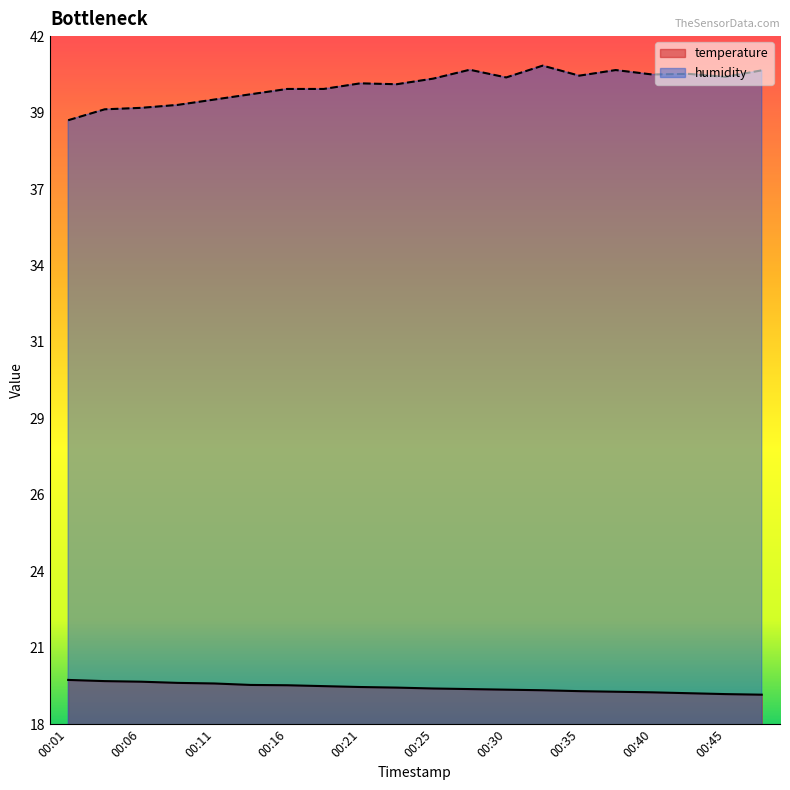

Rank the categories by temperature value from lowest to highest.

00:47, 00:45, 00:43, 00:40, 00:38, 00:35, 00:33, 00:30, 00:28, 00:25, 00:23, 00:21, 00:18, 00:16, 00:13, 00:11, 00:08, 00:06, 00:03, 00:01